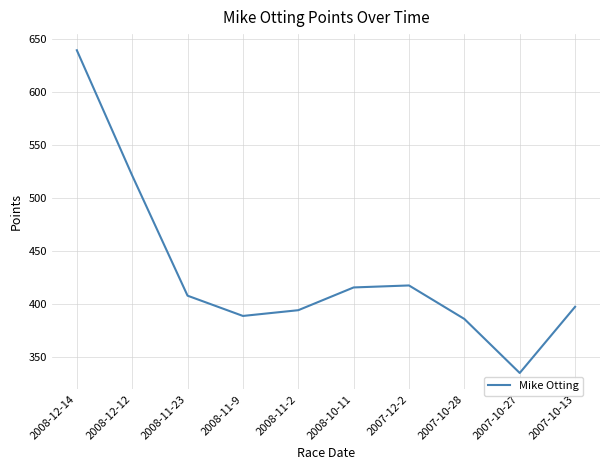

True or false: the data shows 492.8 at 2007-10-27.

False